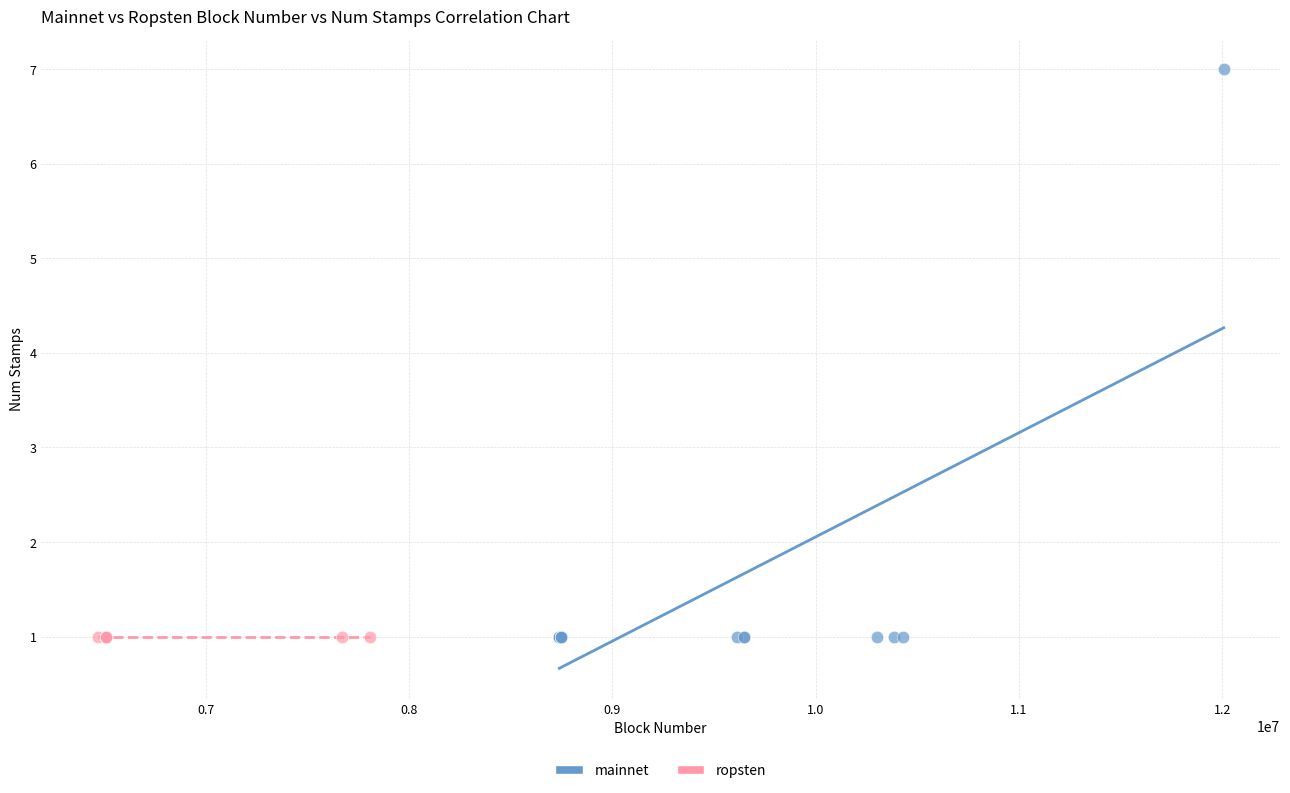

Which series contains the highest Y value?

mainnet